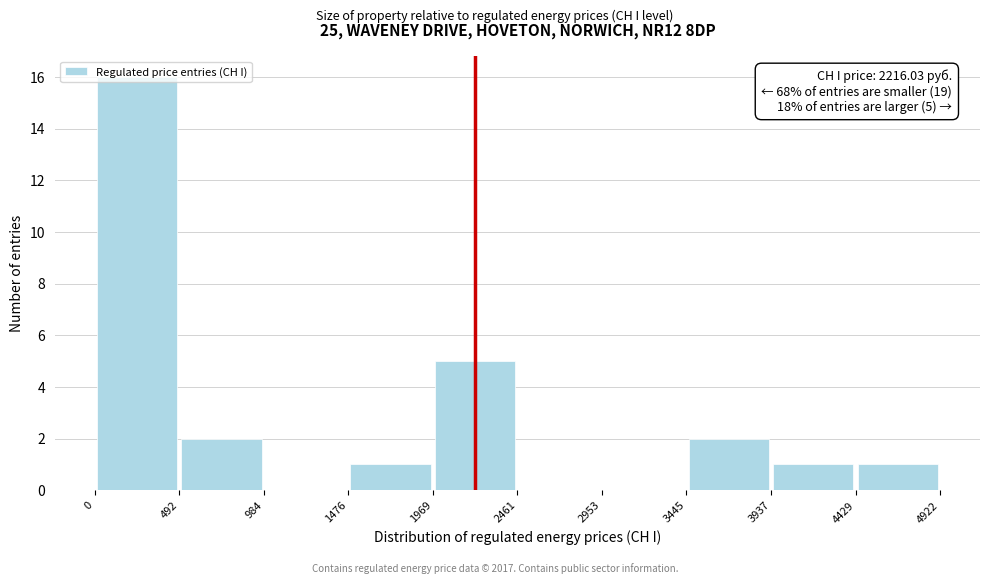

Over which range of the x-axis is the bar tallest?

0 to 492